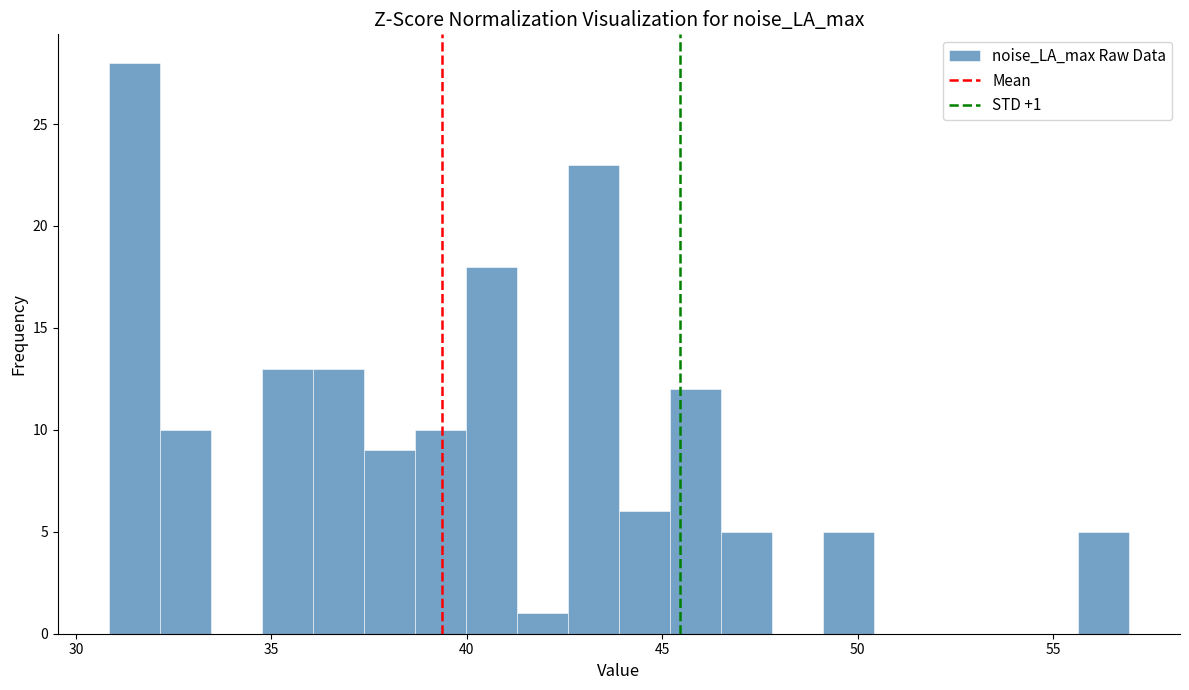

Read against the x-axis, roughly where is the centre of the tallest bar?

31.5